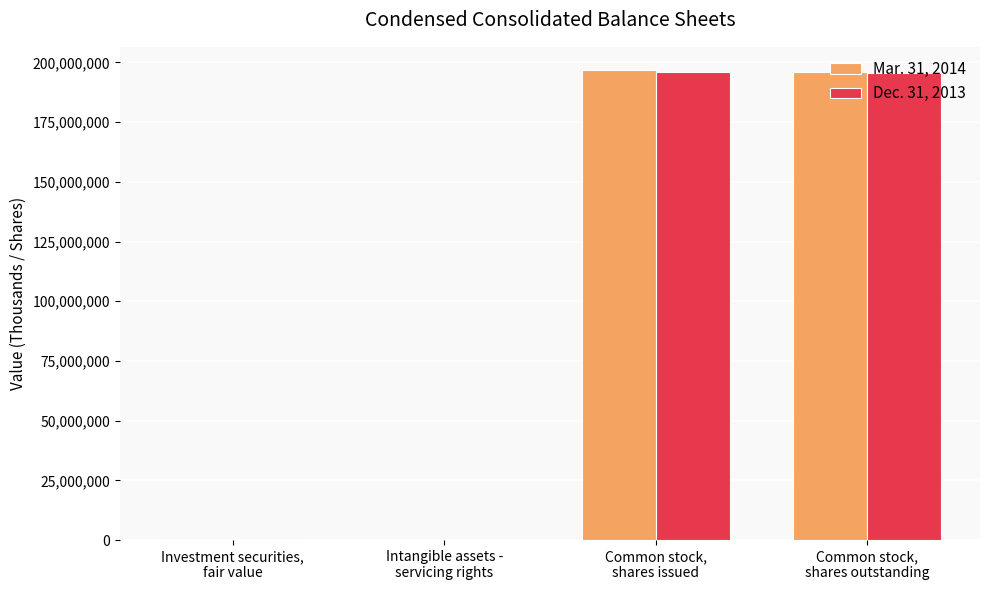

What is the difference between the Dec. 31, 2013 values at Intangible assets -
servicing rights and Common stock,
shares issued?

195988896